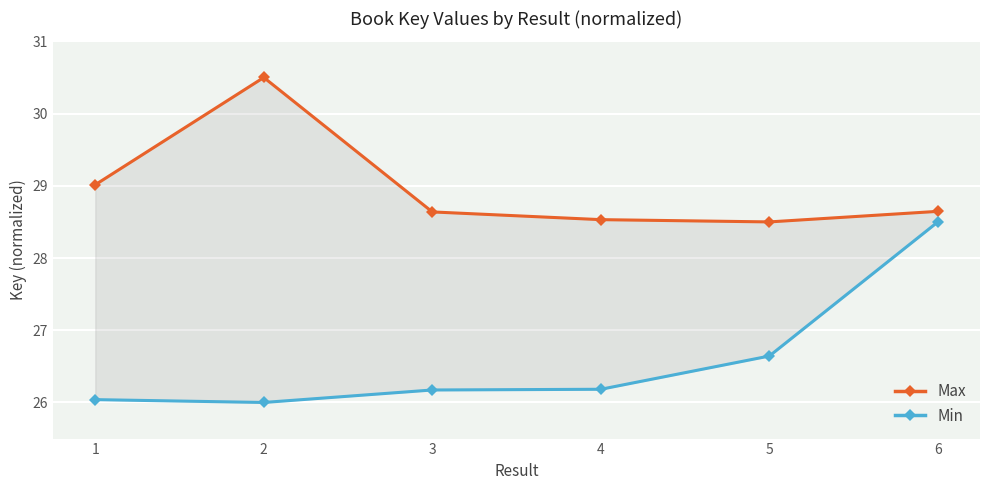

True or false: Max and Min cross at least once.

False